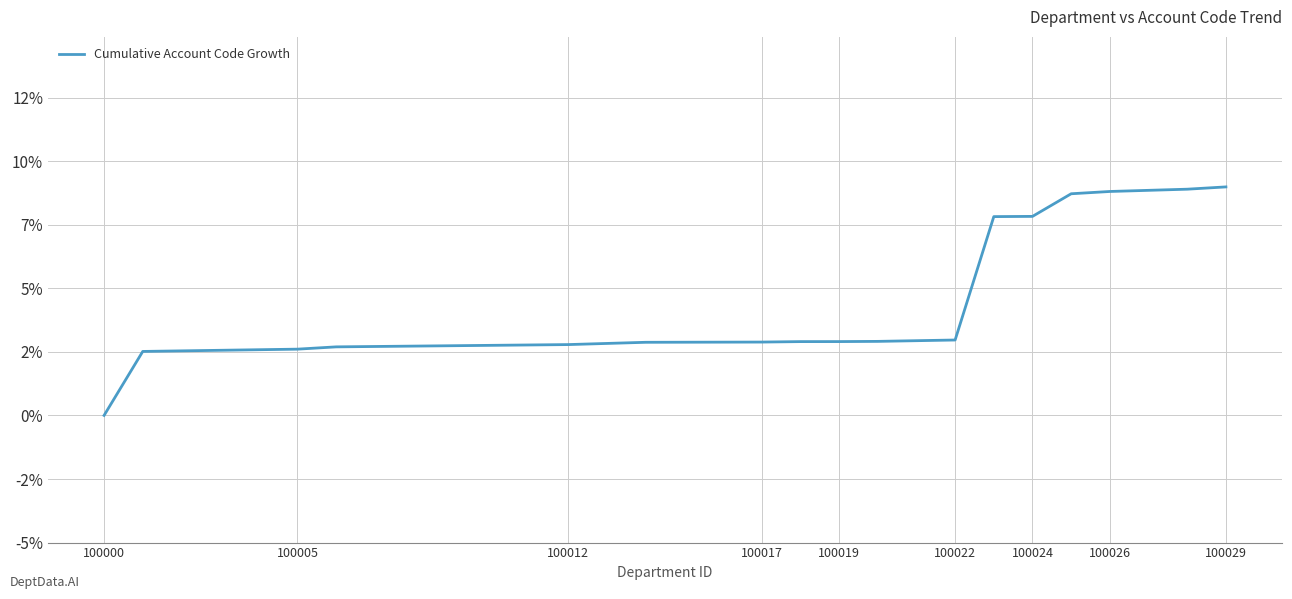

Is this an area chart (filled region under the line)?

No